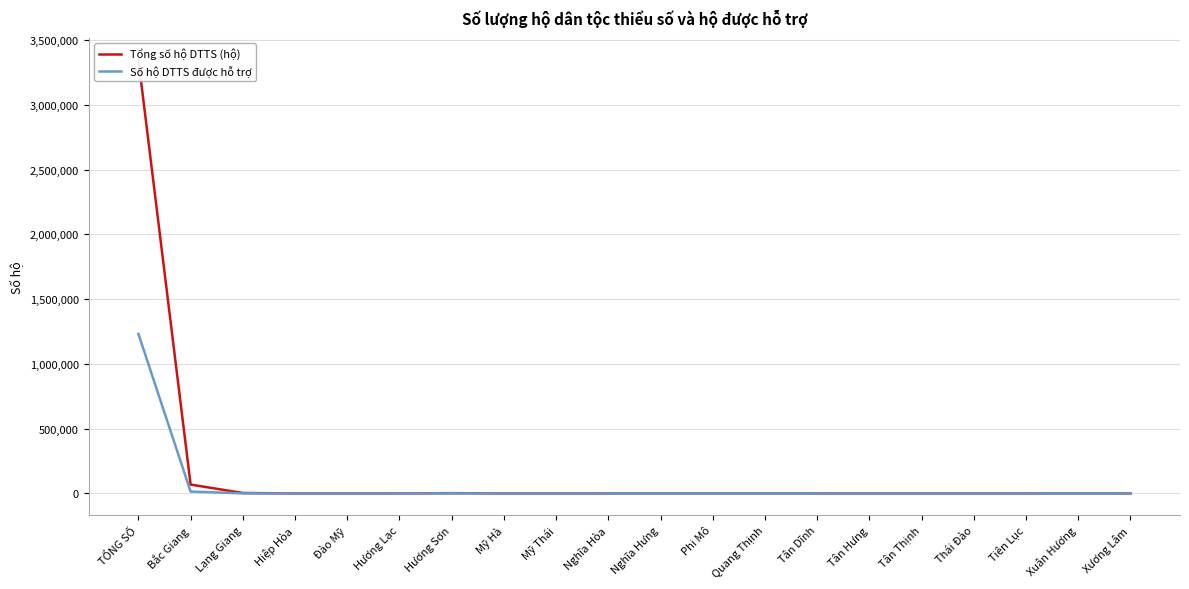

True or false: Tổng số hộ DTTS (hộ) has a value of 3105 at Lạng Giang.

True